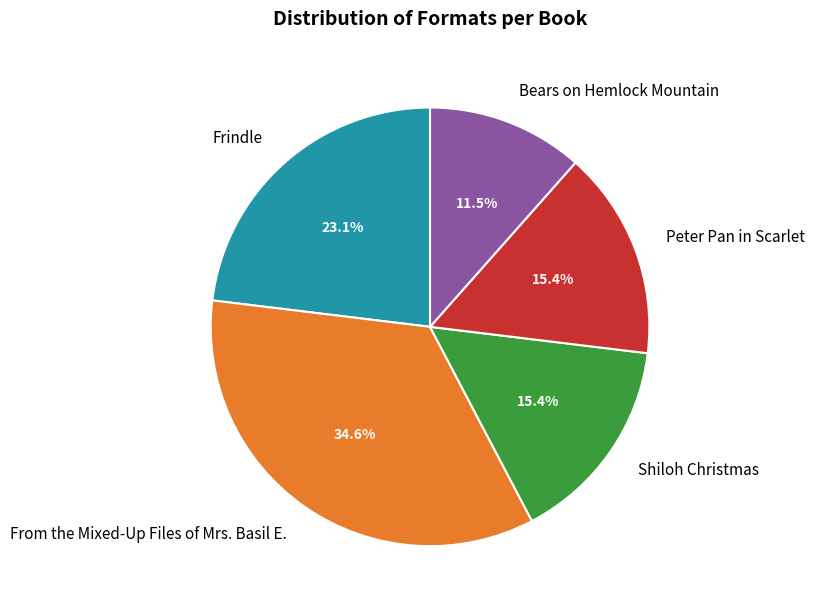

Count the number of slices in the pie.

5